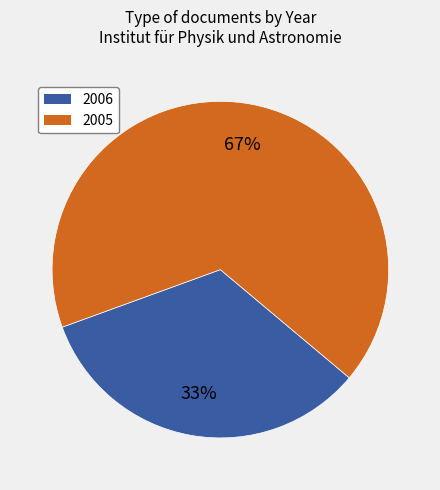

What is the majority slice?

2005